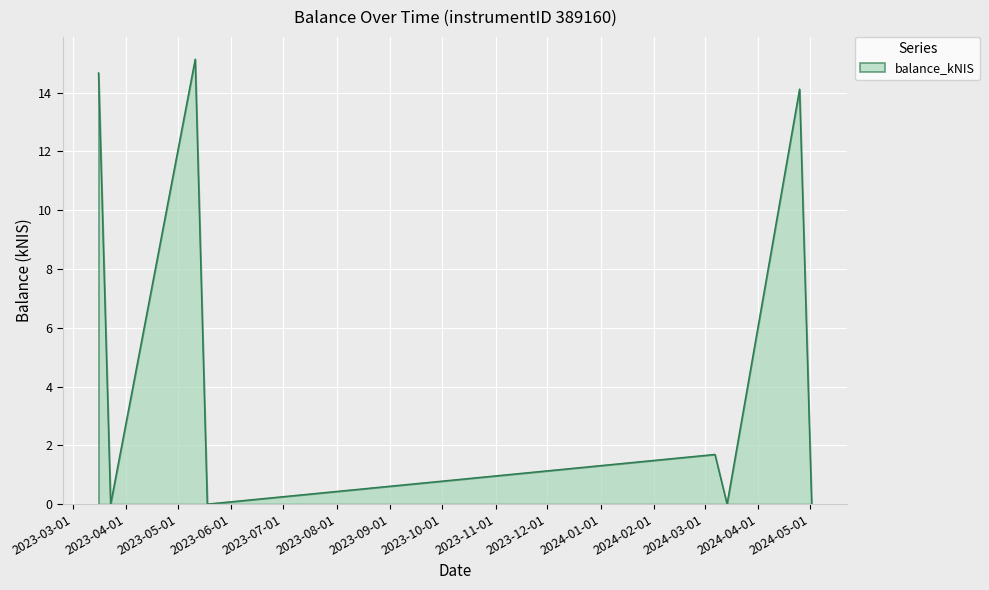

What is the average value?

5.7